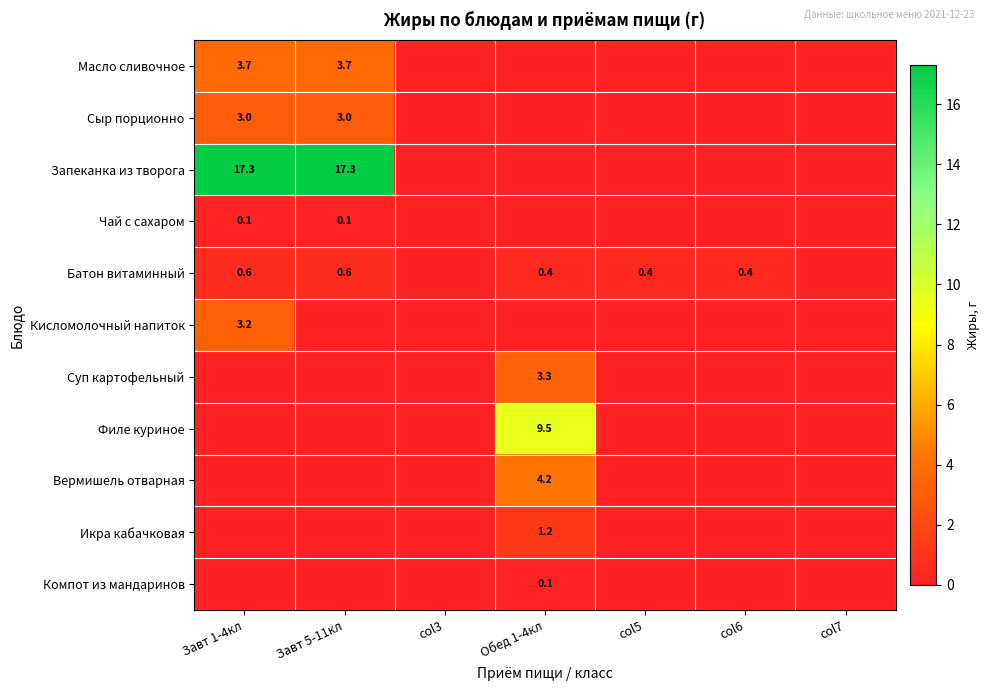

The value of Батон витаминный at col6 is 0.4. True or false?

True